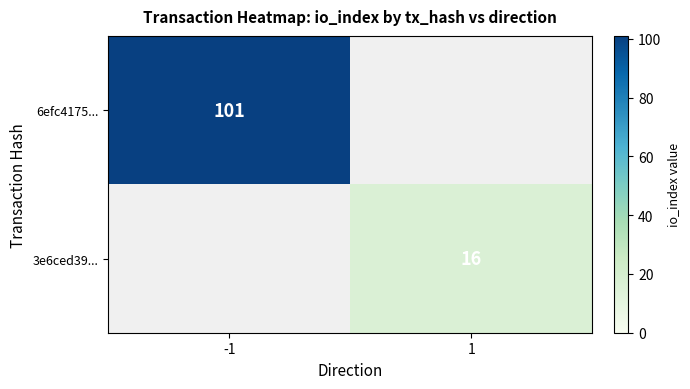

Which has a higher value, 1 or -1?

-1